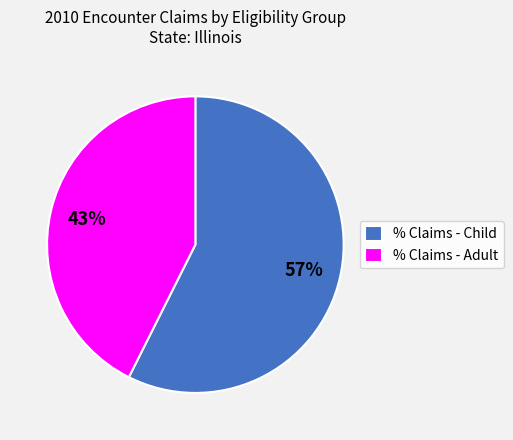

What is the smallest slice in the pie chart?

% Claims - Adult